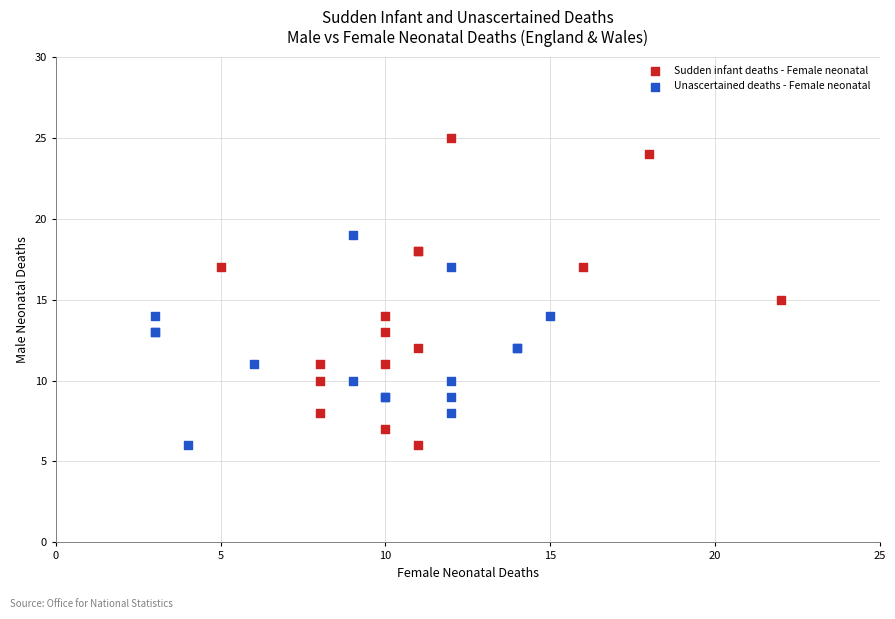

Which series contains the highest Y value?

Sudden infant deaths - Female neonatal